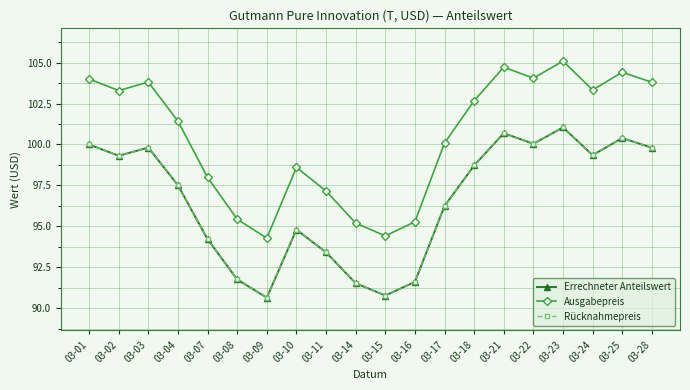

Is this an area chart (filled region under the line)?

No